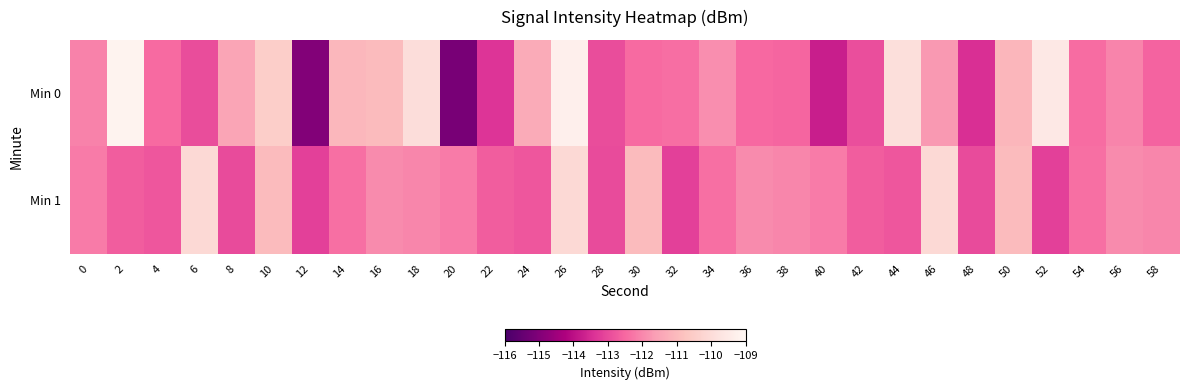

Reading left to right, what are all the values shown in this chart?

Min 0: 0=-112.1	2=-109.2	4=-112.4	6=-113.0	8=-111.5	10=-110.5	12=-115.0	14=-111.1	16=-111.0	18=-110.0	20=-115.1	22=-113.4	24=-111.3	26=-109.3	28=-112.9	30=-112.4	32=-112.4	34=-111.9	36=-112.5	38=-112.5	40=-113.7	42=-112.9	44=-109.9	46=-111.7	48=-113.5	50=-111.1	52=-109.6	54=-112.4	56=-112.1	58=-112.6
Min 1: 0=-112.2	2=-112.7	4=-112.8	6=-110.1	8=-113.0	10=-111.0	12=-113.2	14=-112.4	16=-111.9	18=-112.0	20=-112.2	22=-112.7	24=-112.8	26=-110.1	28=-113.0	30=-111.0	32=-113.2	34=-112.4	36=-111.9	38=-112.0	40=-112.2	42=-112.7	44=-112.8	46=-110.1	48=-113.0	50=-111.0	52=-113.2	54=-112.4	56=-111.9	58=-112.0